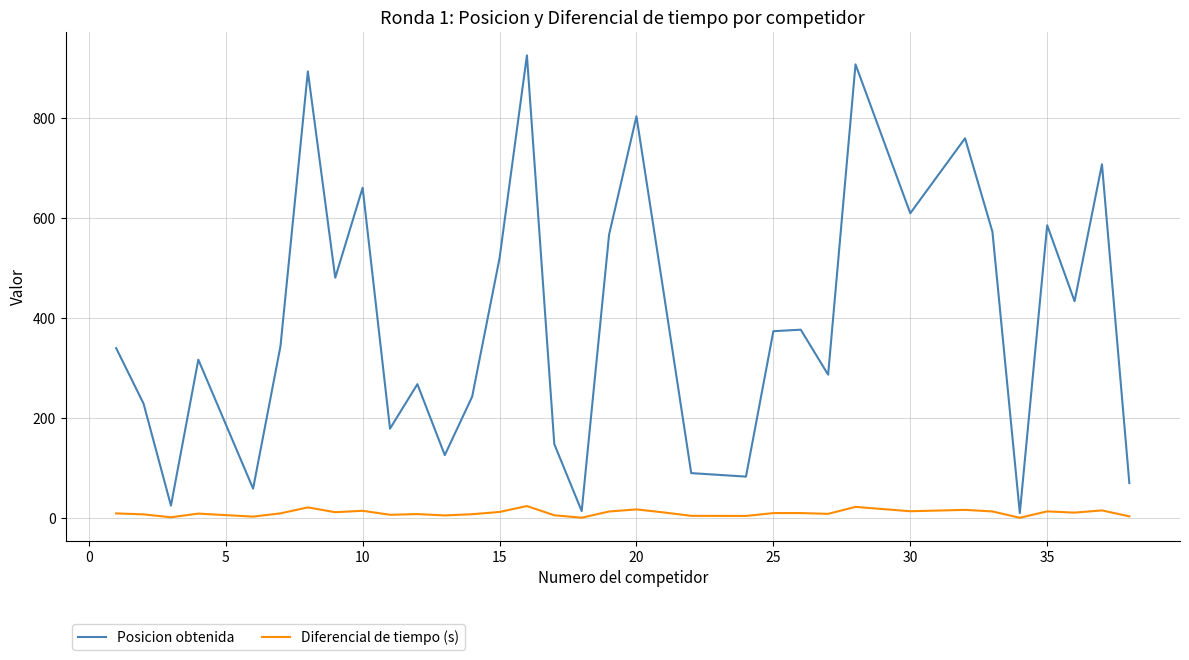

What are all the series names shown in the legend?

Posicion obtenida, Diferencial de tiempo (s)